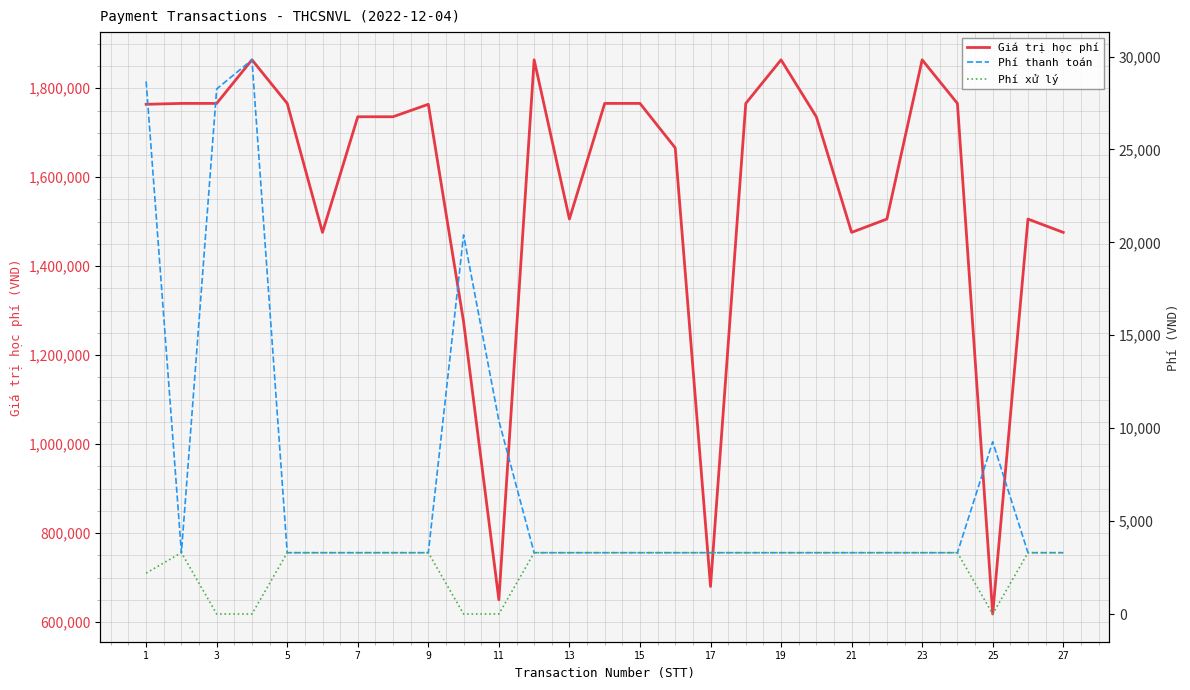

Between 18 and 23, which series saw the biggest shift?

Giá trị học phí